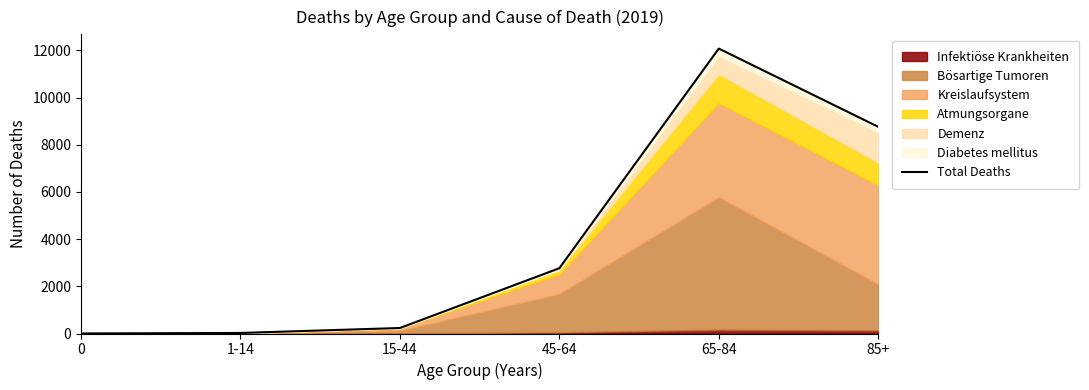

Approximately how many times larger is the value at 85+ compared to 0?

4379.5